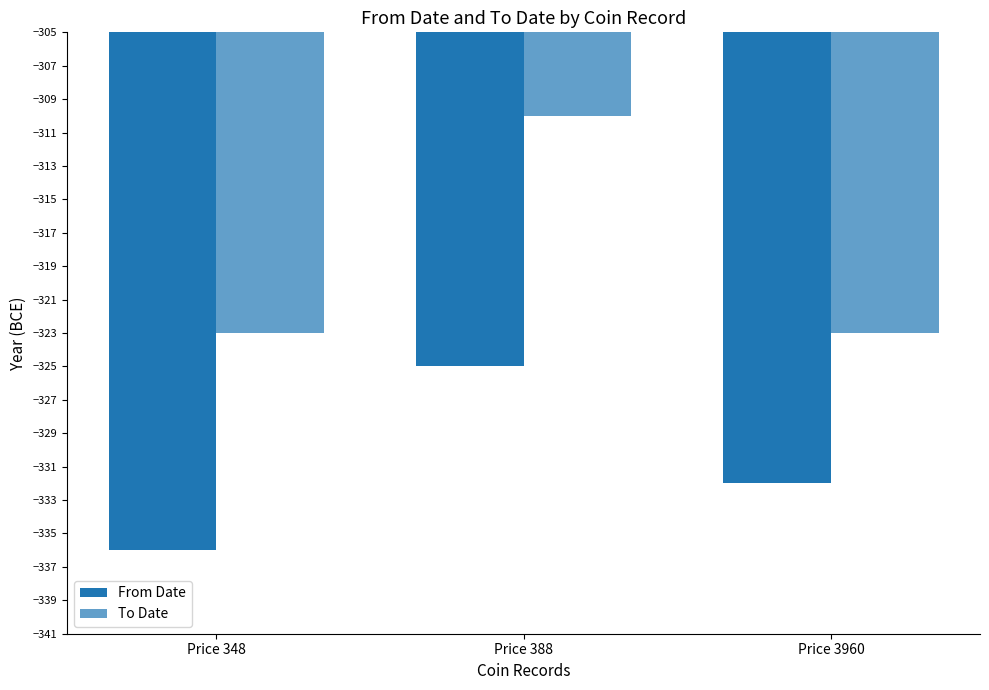

How many categories are shown in the chart?

3